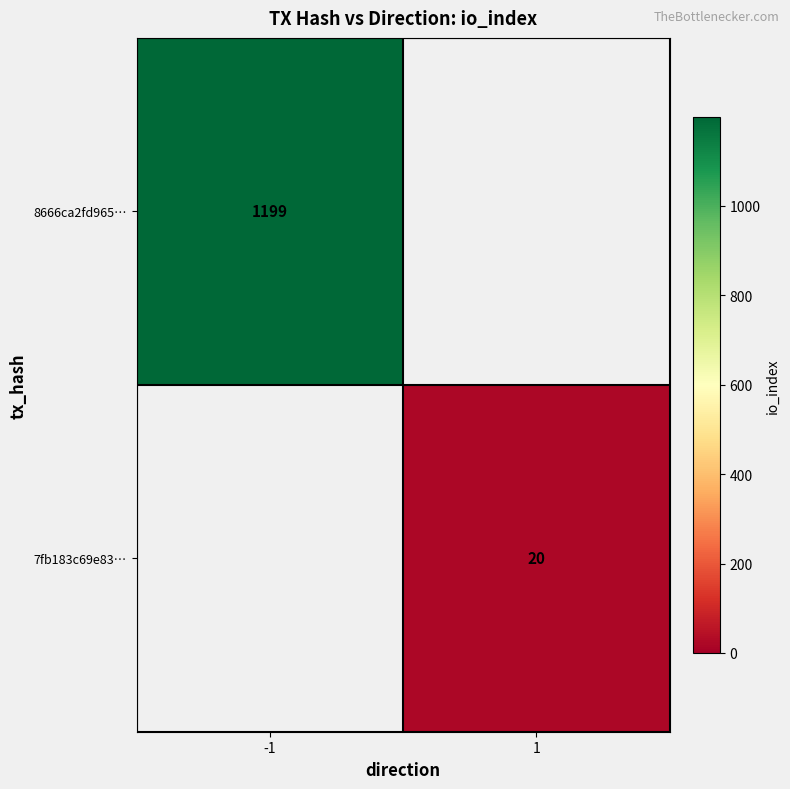

What is the greatest value displayed?

1199.0